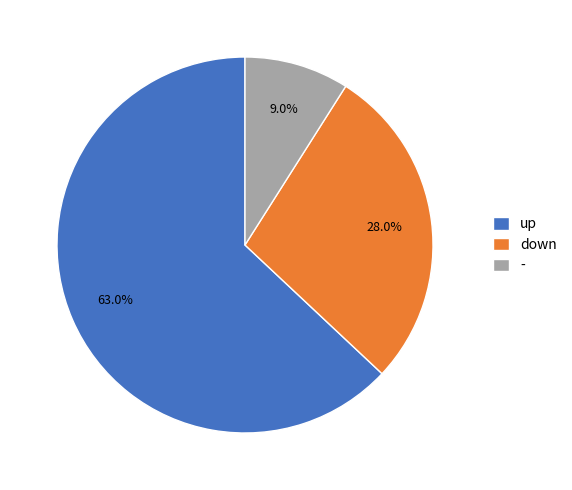

What is the majority slice?

up